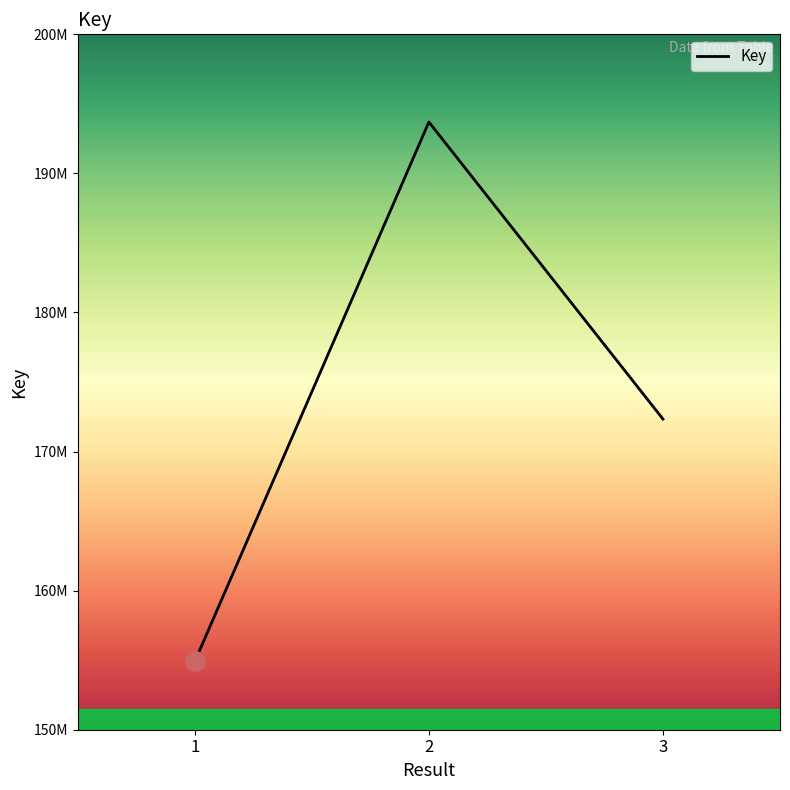

Rank the categories by value from lowest to highest.

1, 3, 2